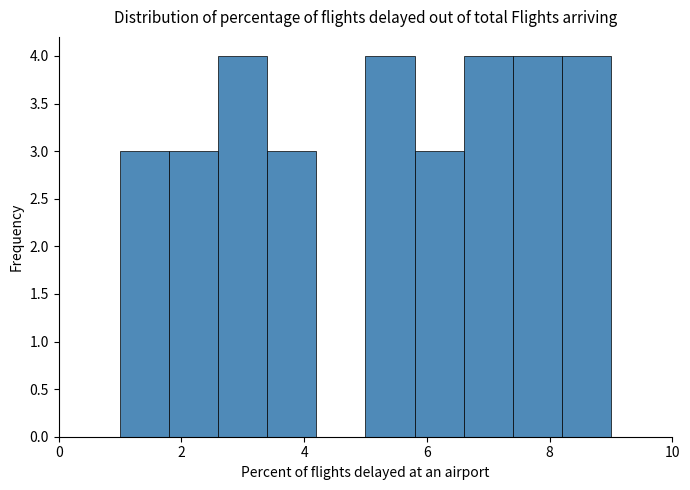

Reading left to right, list every bar in this chart as the range it spans on the x-axis followed by its height. The values are not printed on the chart, so give them approximately, as read against the axis.

1.0 to 1.8: 3
1.8 to 2.6: 3
2.6 to 3.4: 4
3.4 to 4.2: 3
4.2 to 5.0: 0
5.0 to 5.8: 4
5.8 to 6.6: 3
6.6 to 7.4: 4
7.4 to 8.2: 4
8.2 to 9.0: 4